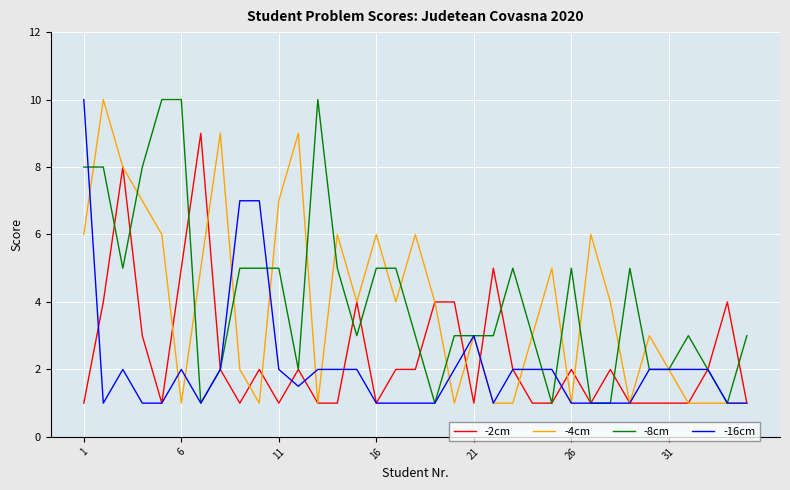

What is the maximum value shown in the chart?

10.0